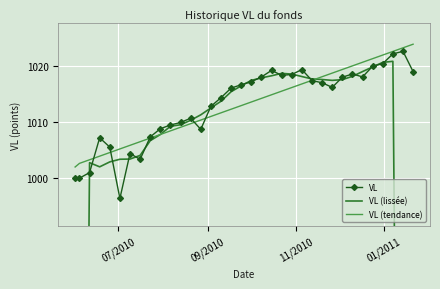

What is the lowest value of the VL series?

996.3